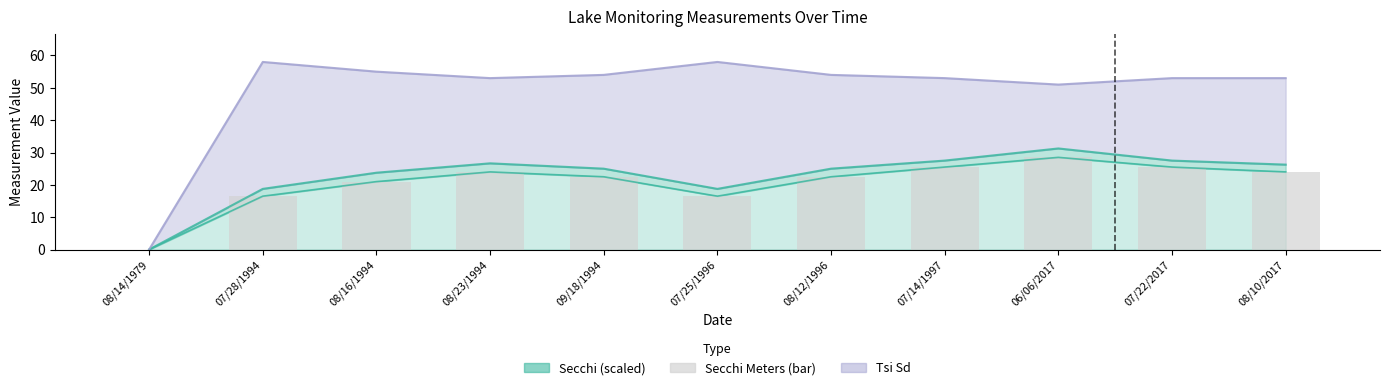

What is the ratio of the value at 07/25/1996 to the value at 08/12/1996?

0.7